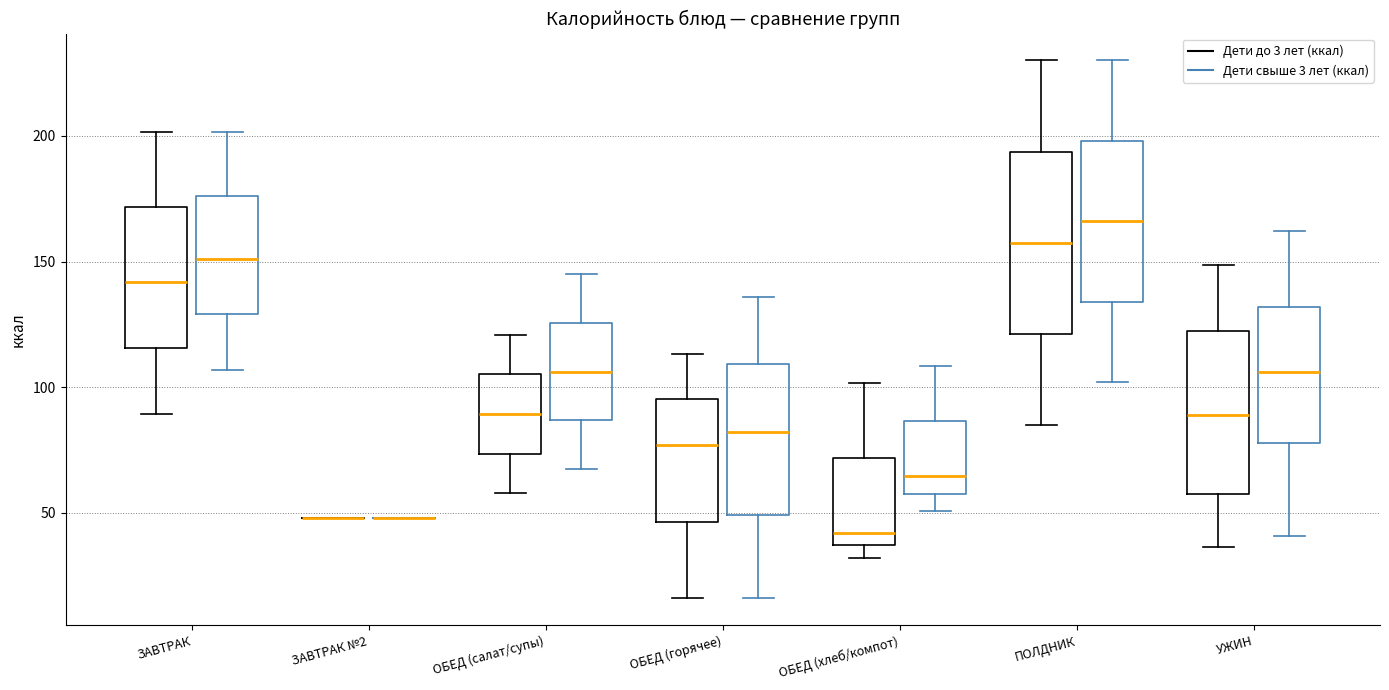

Reading left to right, transcribe this box plot: for each box, give where its median line is, the range the box spans, and where its two whiskers end, as read against the y-axis. The values are not printed on the chart, so give them approximately, as read against the axis.

ЗАВТРАК (Дети до 3 лет (ккал)): median 140, box 115 to 170, whiskers 90 to 200
ЗАВТРАК (Дети свыше 3 лет (ккал)): median 150, box 130 to 175, whiskers 105 to 200
ЗАВТРАК №2 (Дети до 3 лет (ккал)): box collapsed to a line at 50, whiskers 50 to 50
ЗАВТРАК №2 (Дети свыше 3 лет (ккал)): box collapsed to a line at 50, whiskers 50 to 50
ОБЕД (салат/супы) (Дети до 3 лет (ккал)): median 90, box 75 to 105, whiskers 60 to 120
ОБЕД (салат/супы) (Дети свыше 3 лет (ккал)): median 105, box 85 to 125, whiskers 65 to 145
ОБЕД (горячее) (Дети до 3 лет (ккал)): median 75, box 45 to 95, whiskers 15 to 115
ОБЕД (горячее) (Дети свыше 3 лет (ккал)): median 80, box 50 to 110, whiskers 15 to 135
ОБЕД (хлеб/компот) (Дети до 3 лет (ккал)): median 40, box 35 to 70, whiskers 30 to 100
ОБЕД (хлеб/компот) (Дети свыше 3 лет (ккал)): median 65, box 60 to 85, whiskers 50 to 110
ПОЛДНИК (Дети до 3 лет (ккал)): median 160, box 120 to 195, whiskers 85 to 230
ПОЛДНИК (Дети свыше 3 лет (ккал)): median 165, box 135 to 200, whiskers 100 to 230
УЖИН (Дети до 3 лет (ккал)): median 90, box 60 to 120, whiskers 35 to 150
УЖИН (Дети свыше 3 лет (ккал)): median 105, box 80 to 130, whiskers 40 to 160